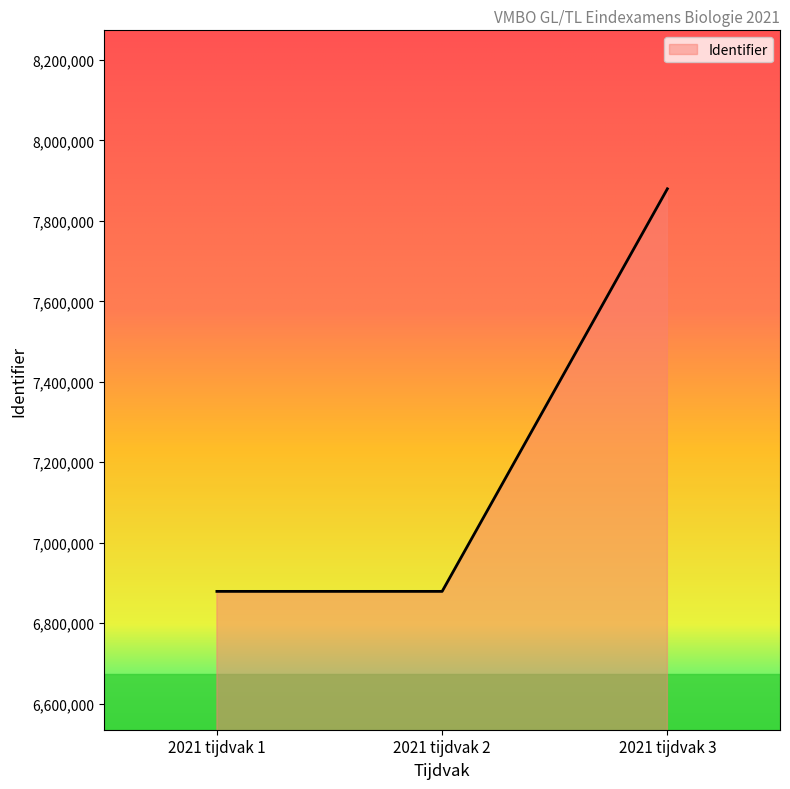

What is the sum of the values at 2021 tijdvak 3 and 2021 tijdvak 1?

14758852